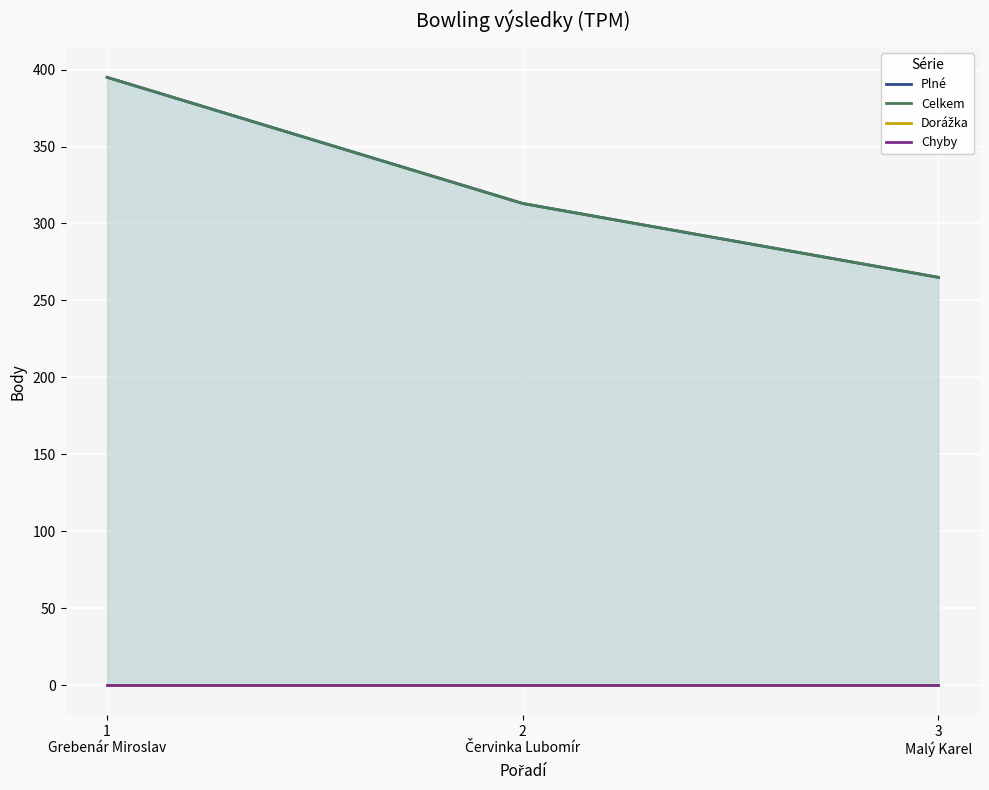

What is the greatest value displayed?

395